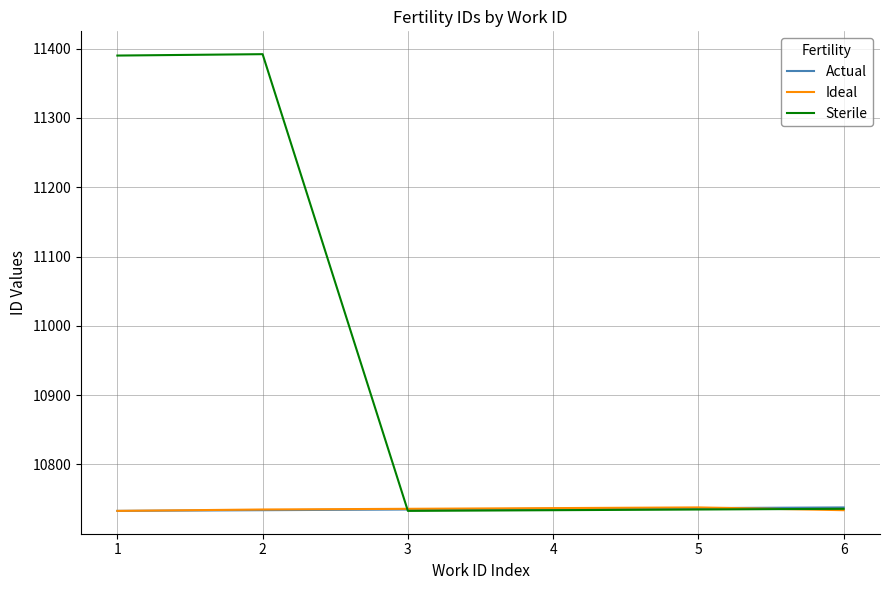

The value of Ideal at 4 is 10737. True or false?

True